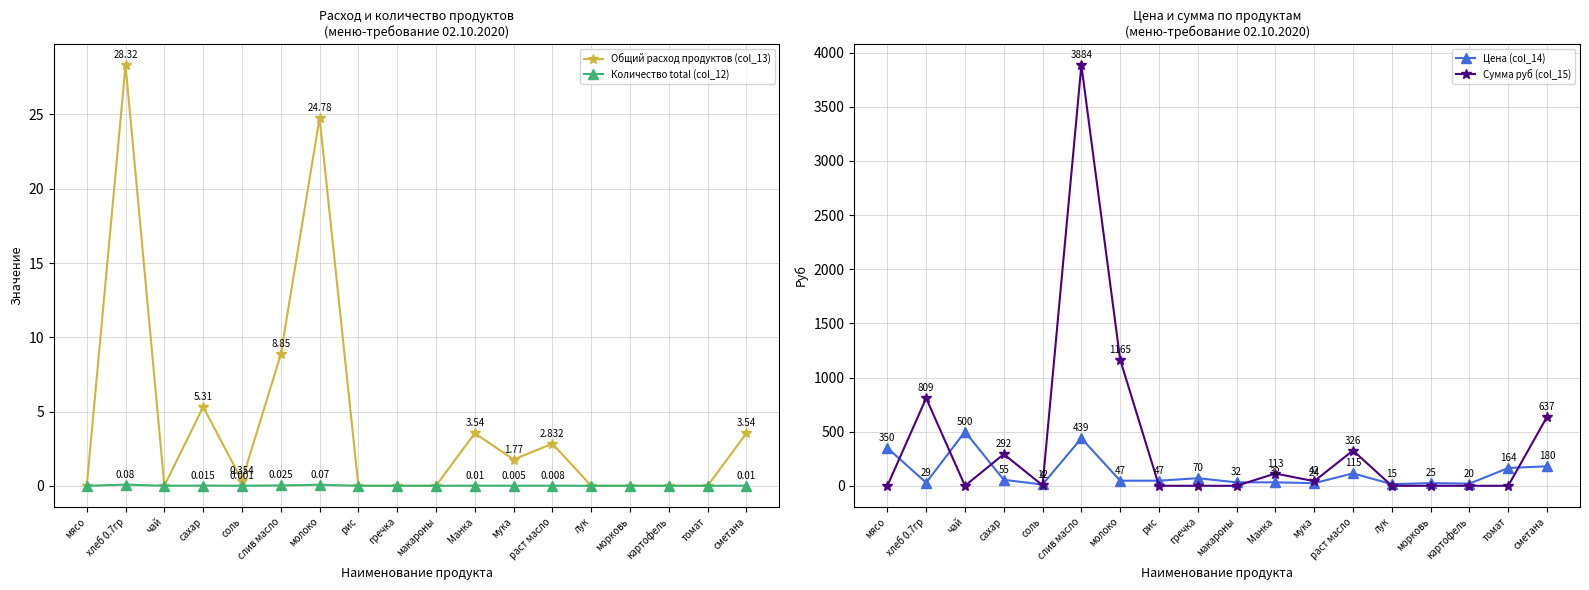

Where is Сумма руб (col_15) nearest to the value 1942?

молоко